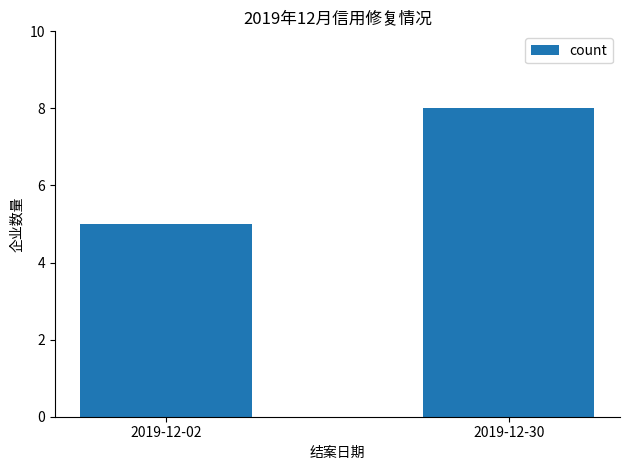

Reading right to left, transcribe all the data shown in this chart.

8	5